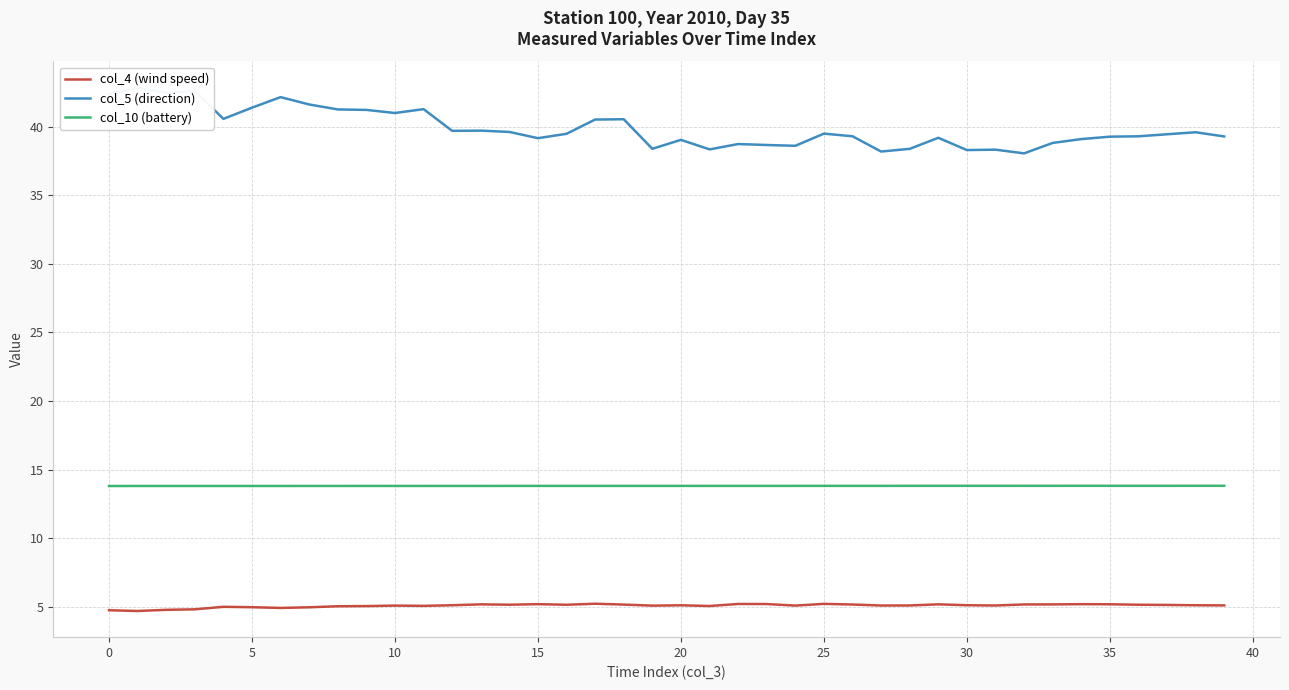

Is the value of col_4 (wind speed) at 15 greater than the value of col_10 (battery) at 18?

No